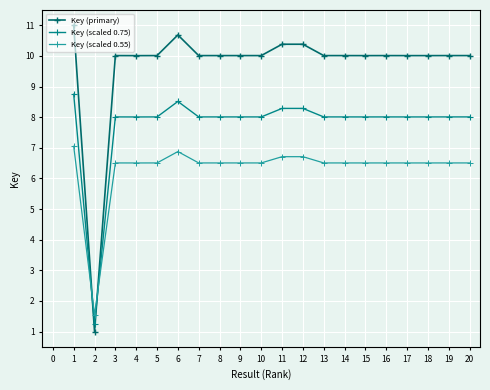

What is the average value of the Key (scaled 0.55) series?

6.3